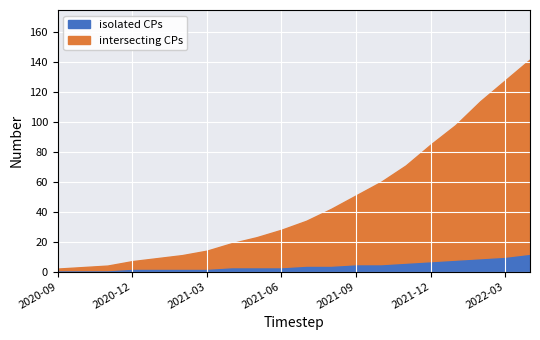

Is the value of isolated CPs at 2020-11 greater than the value of intersecting CPs at 2021-03?

No